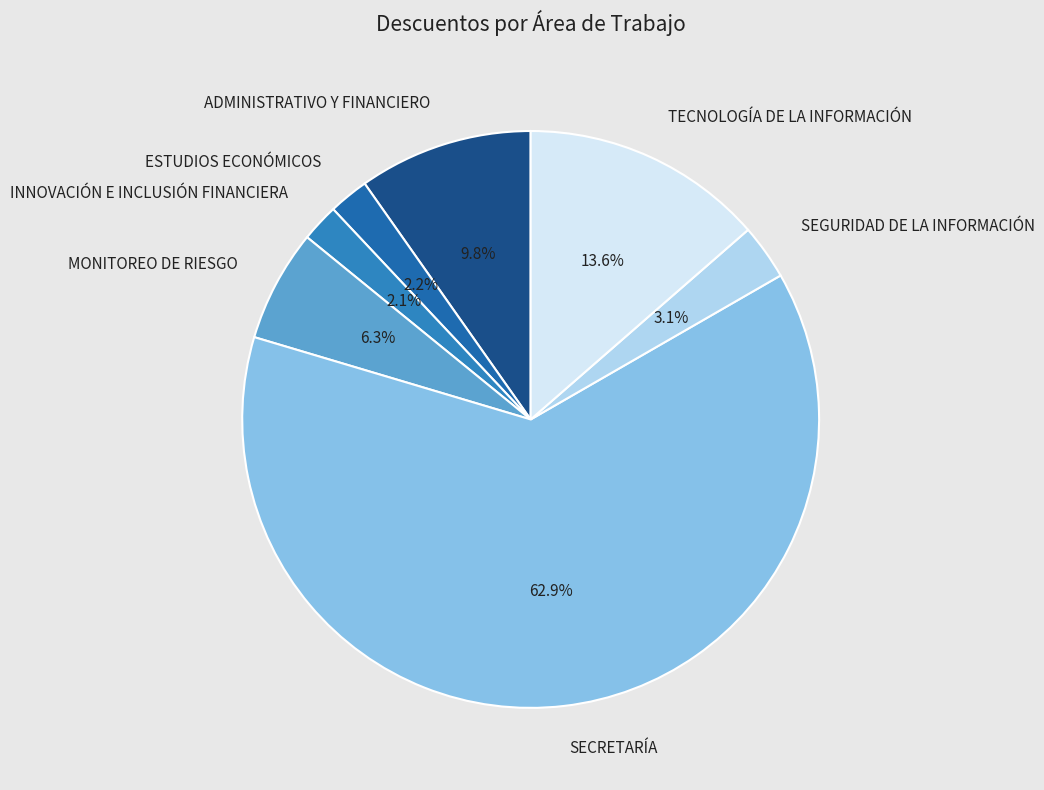

What is the ratio of the value at SEGURIDAD DE LA INFORMACIÓN to the value at ESTUDIOS ECONÓMICOS?

1.4